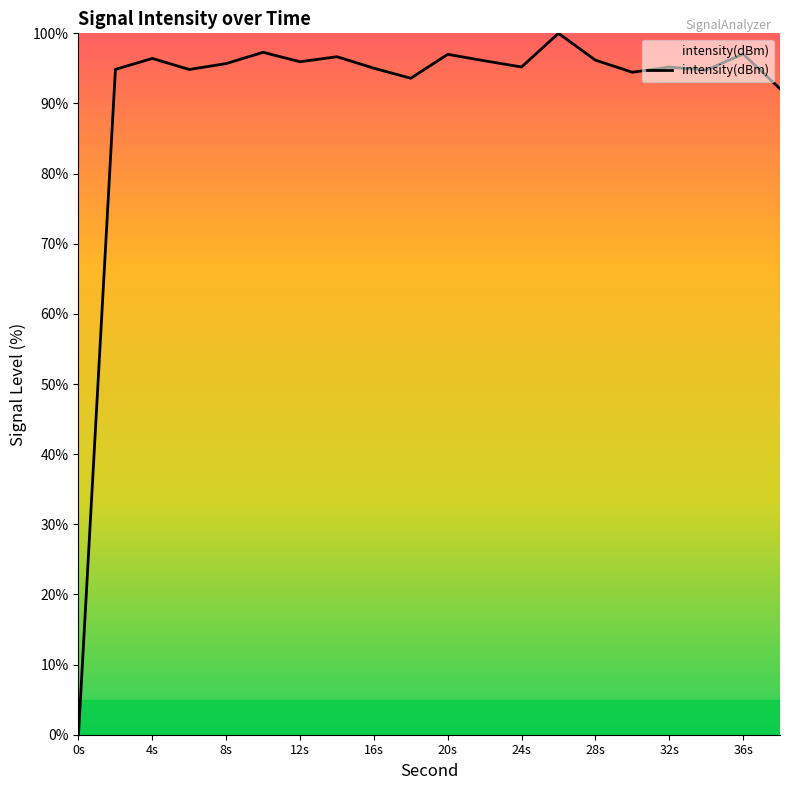

What is the maximum value shown in the chart?

100.0